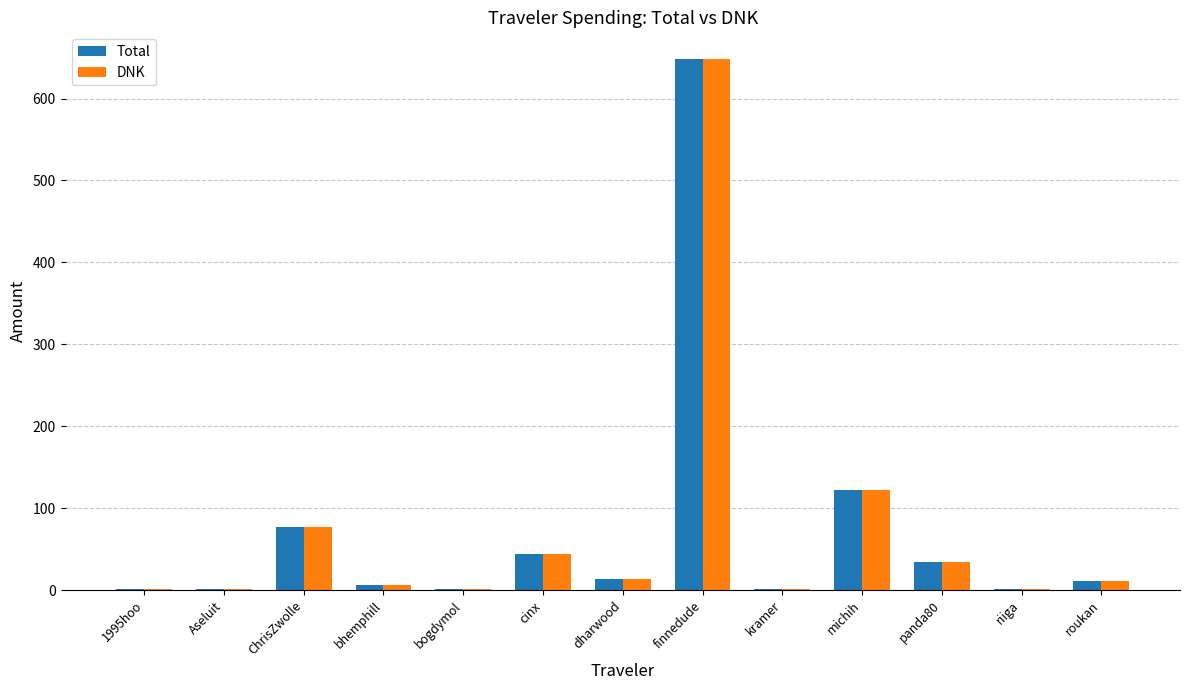

How many groups of bars are there?

13